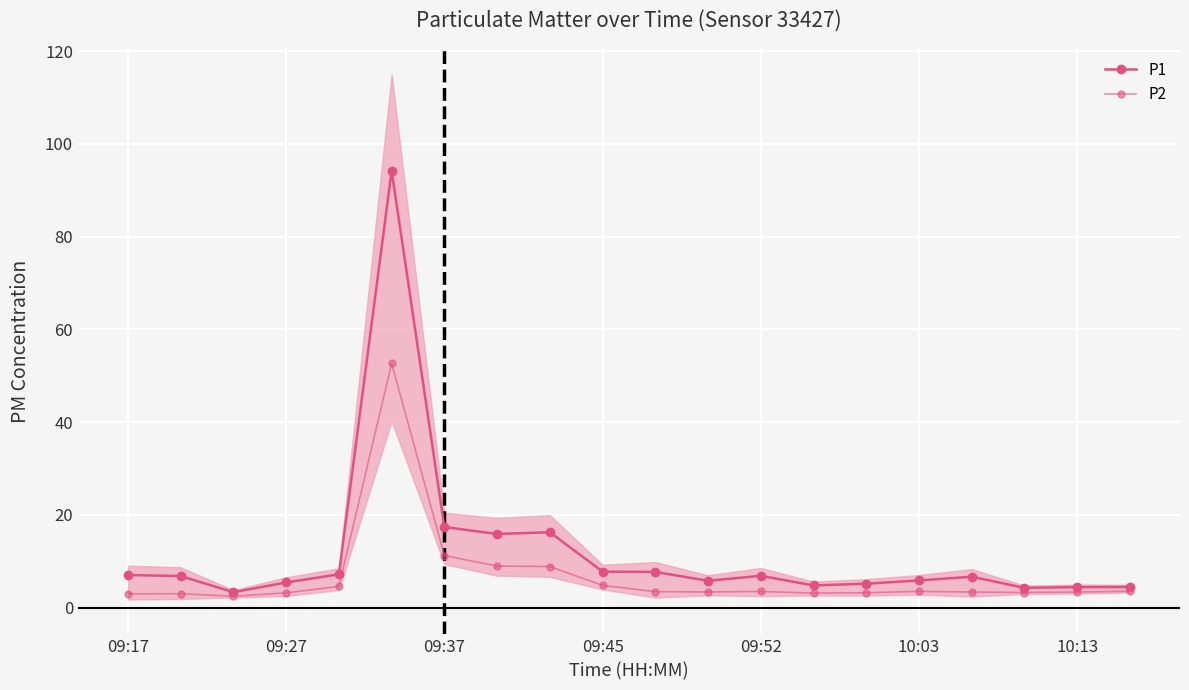

True or false: P1 has a value of 7.2 at 09:52.

True